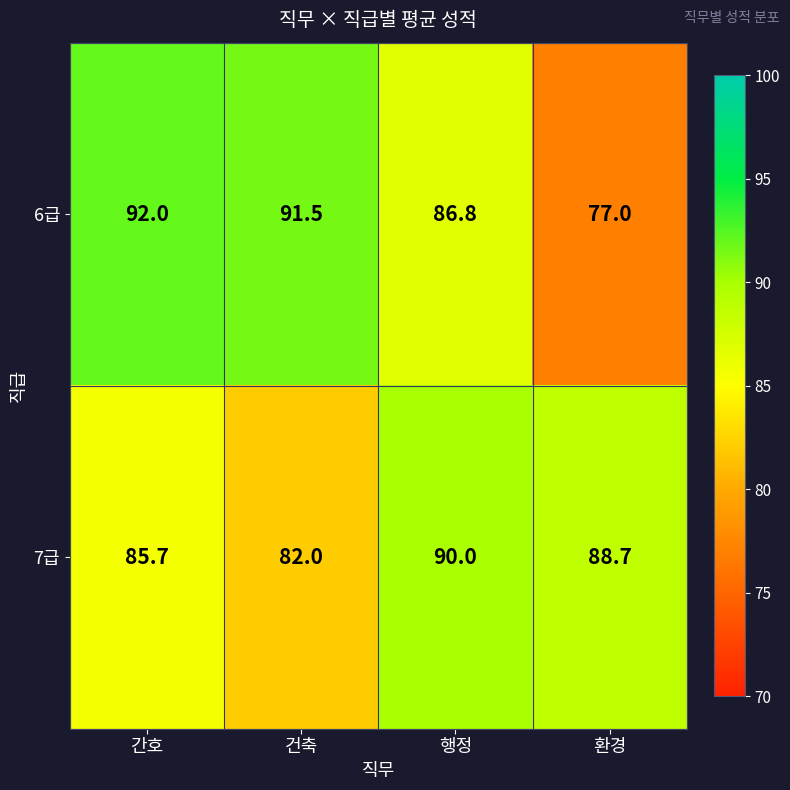

Rank the series by their maximum value, from lowest to highest.

7급, 6급